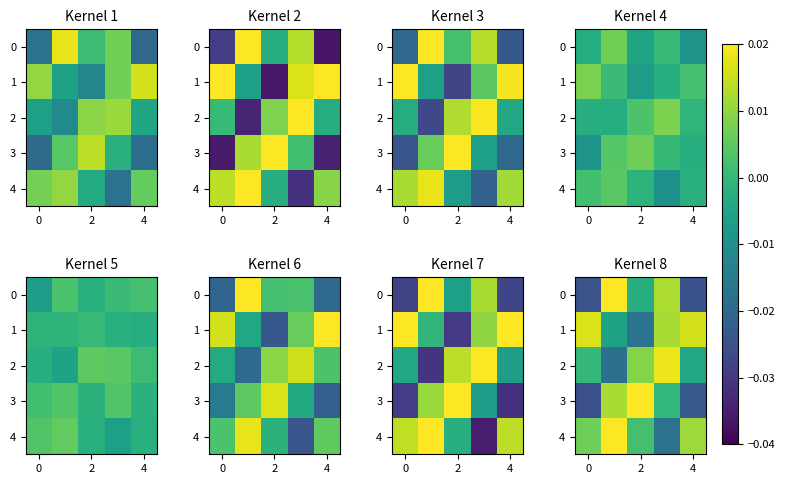

How many negative values does the 3 series have?

3